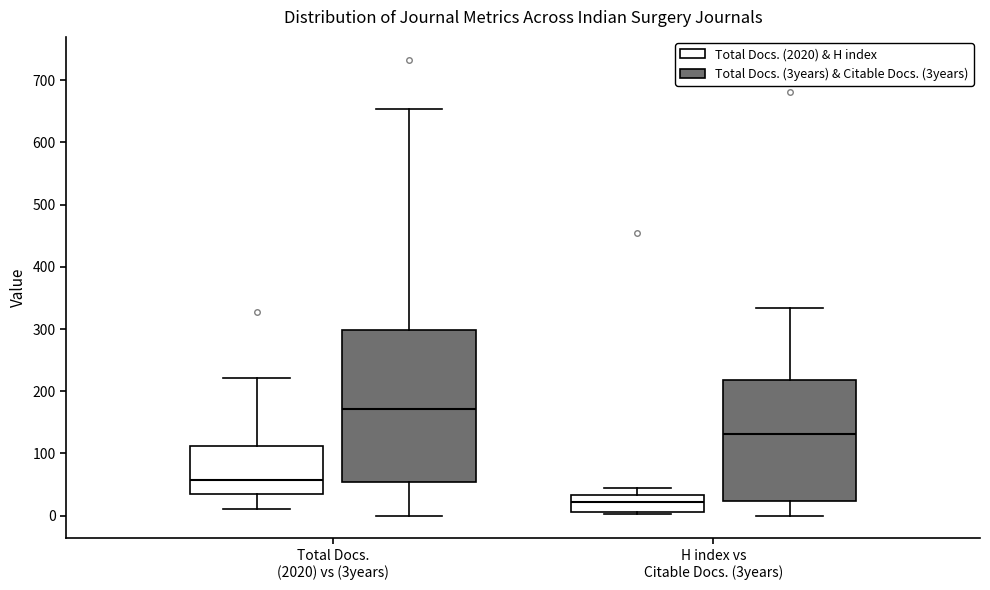

Reading left to right, read every box against the y-axis: the position of its median line, the range the box covers, and the ends of its whiskers. The values are not printed on the chart, so give them approximately, as read against the axis.

Total Docs. (2020) vs (3years) (Total Docs. (2020) & H index): median 60, box 40 to 110, whiskers 10 to 220
Total Docs. (2020) vs (3years) (Total Docs. (3years) & Citable Docs. (3years)): median 170, box 50 to 300, whiskers 0 to 650
H index vs Citable Docs. (3years) (Total Docs. (2020) & H index): median 20, box 10 to 30, whiskers 0 to 50
H index vs Citable Docs. (3years) (Total Docs. (3years) & Citable Docs. (3years)): median 130, box 20 to 220, whiskers 0 to 330